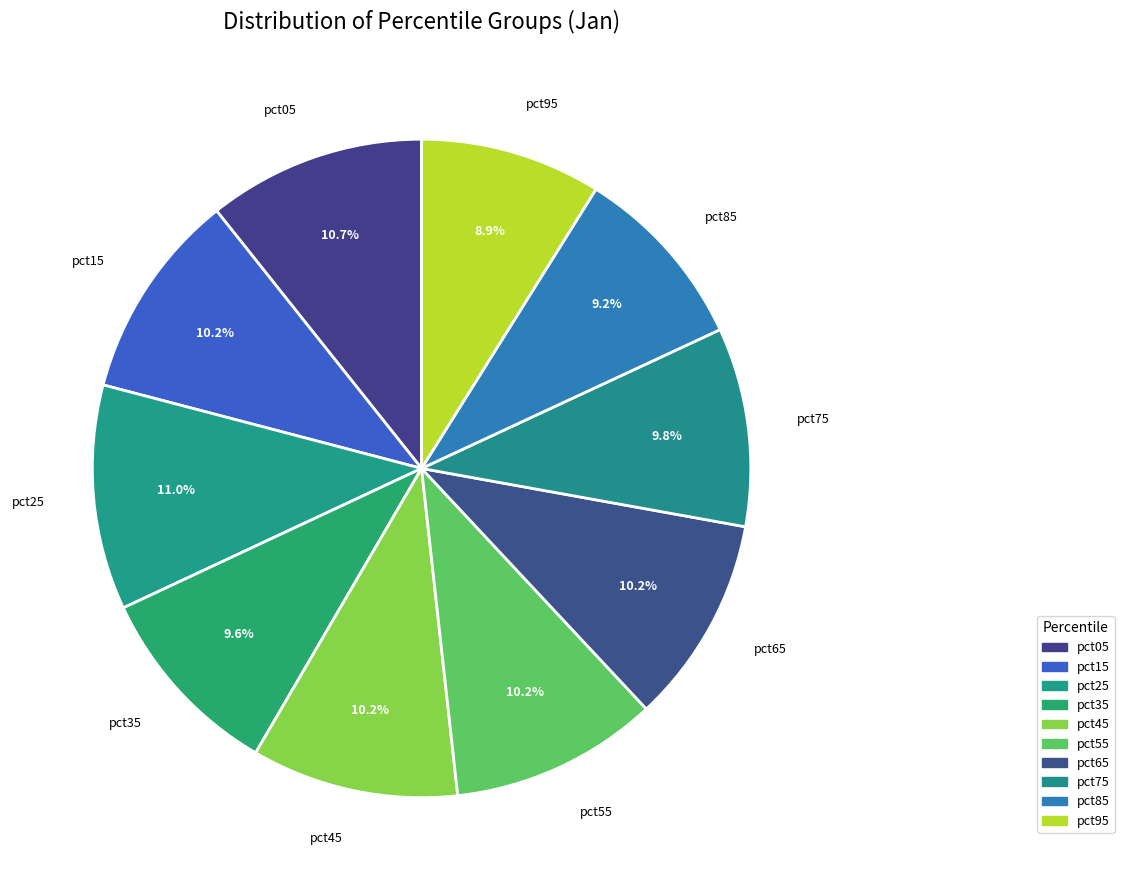

The pct85 slice represents 21% of the pie. True or false?

False